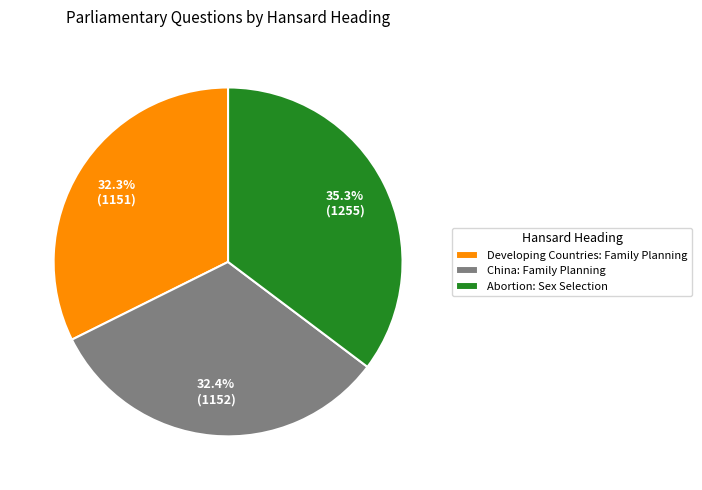

Is there any slice that represents more than half of the pie?

No